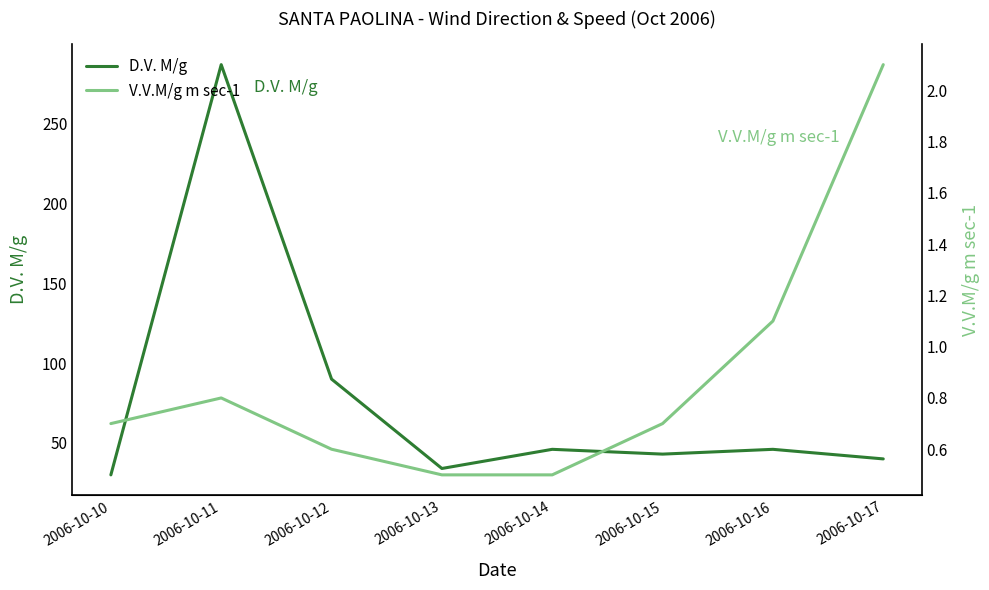

True or false: D.V. M/g and V.V.M/g m sec-1 cross at least once.

False